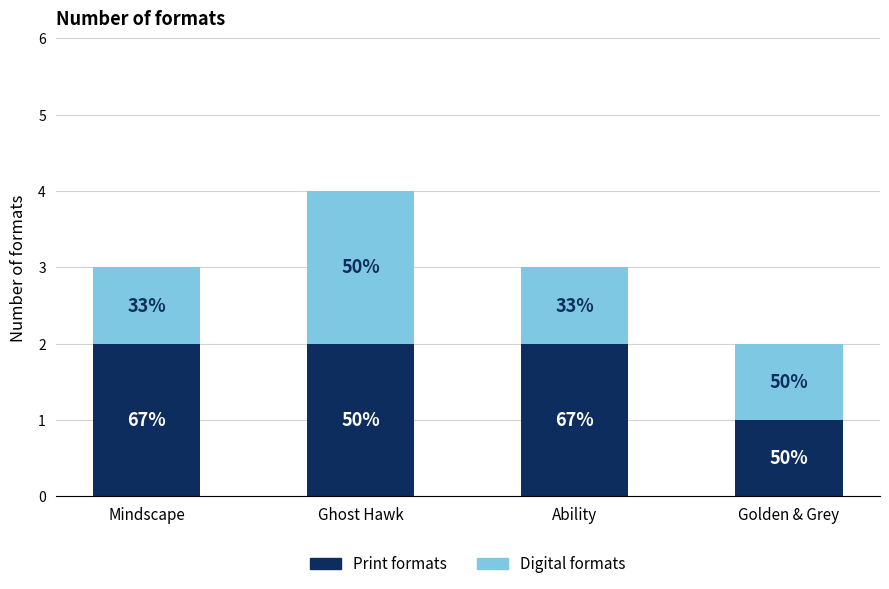

True or false: Print formats has a value of 2 at Mindscape.

True